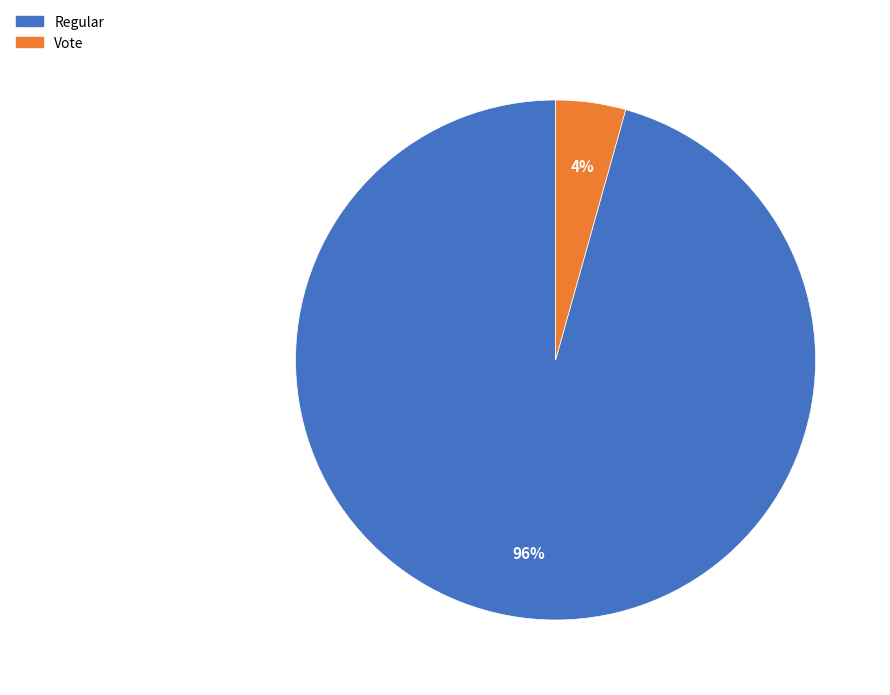

True or false: Regular accounts for 96% of the total.

True